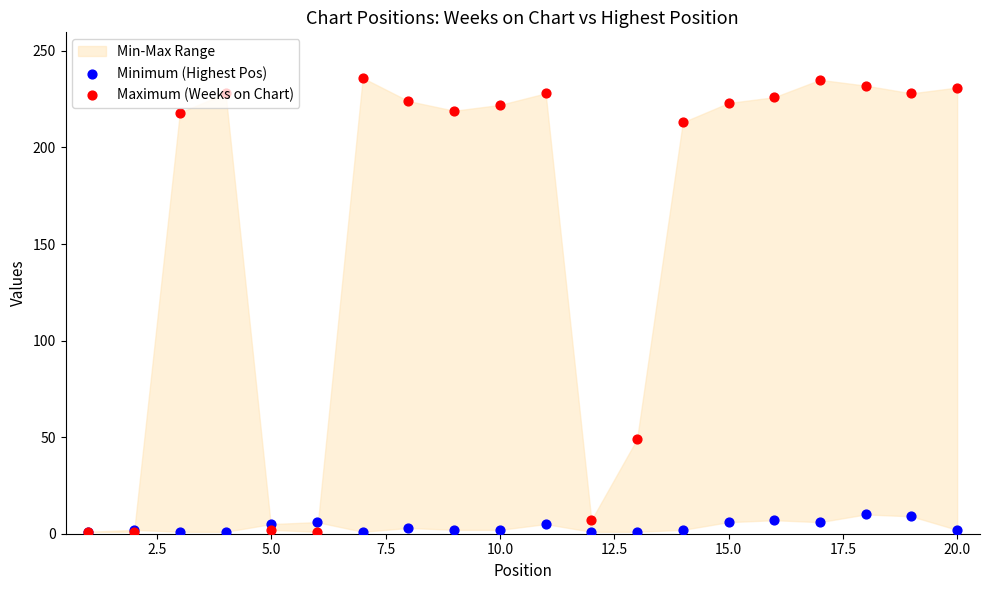

Is the value of Minimum (Highest Pos) at 5.0 greater than the value of Maximum (Weeks on Chart) at 19?

No